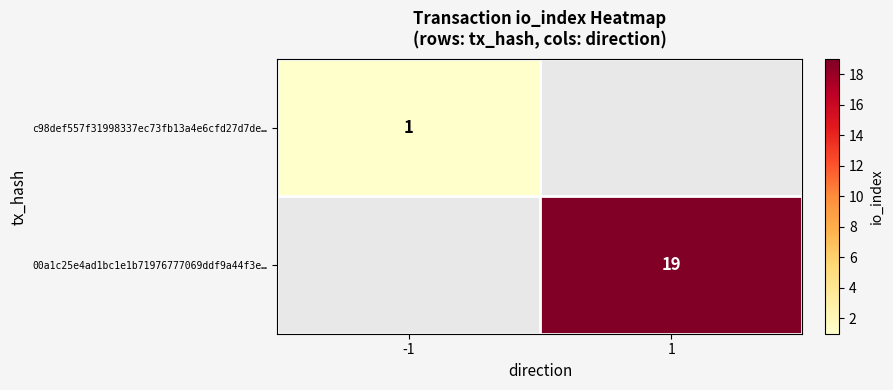

True or false: 00a1c25e4ad1bc1e1b71976777069ddf9a44f3e… has a value of 19 at 1.

True